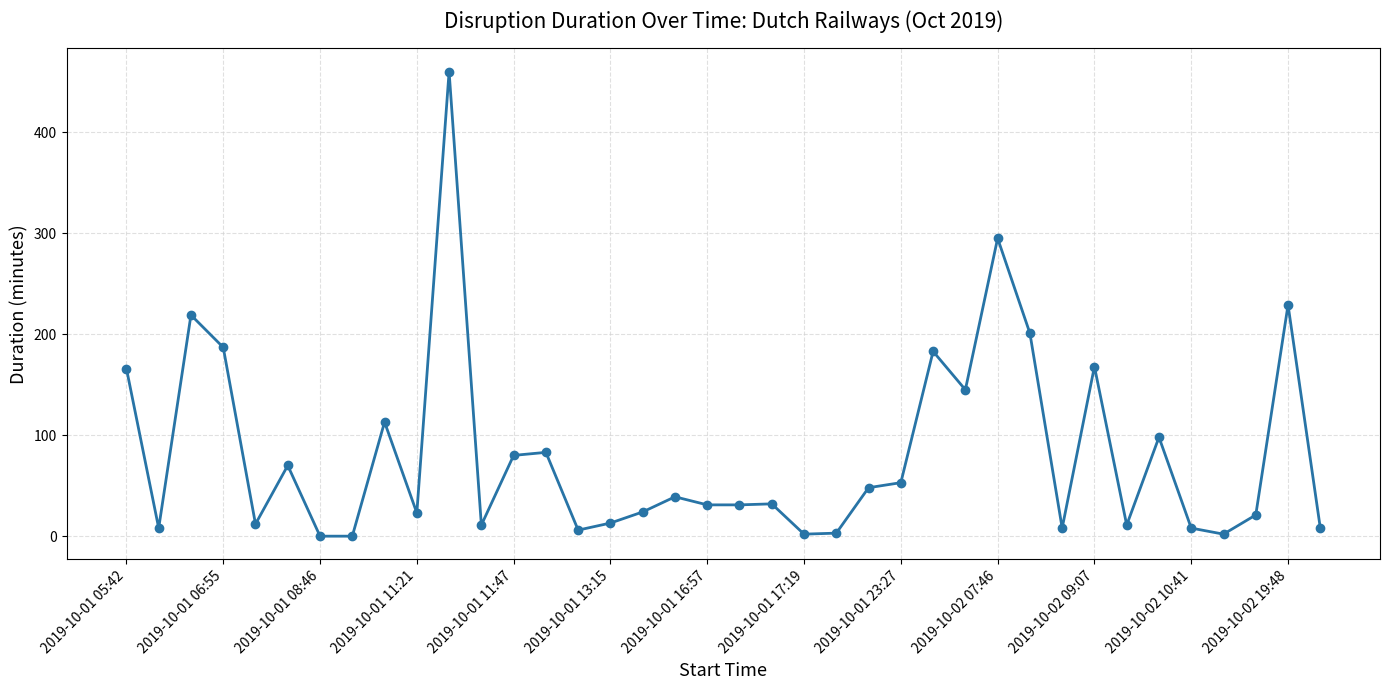

What is the maximum value shown in the chart?

460